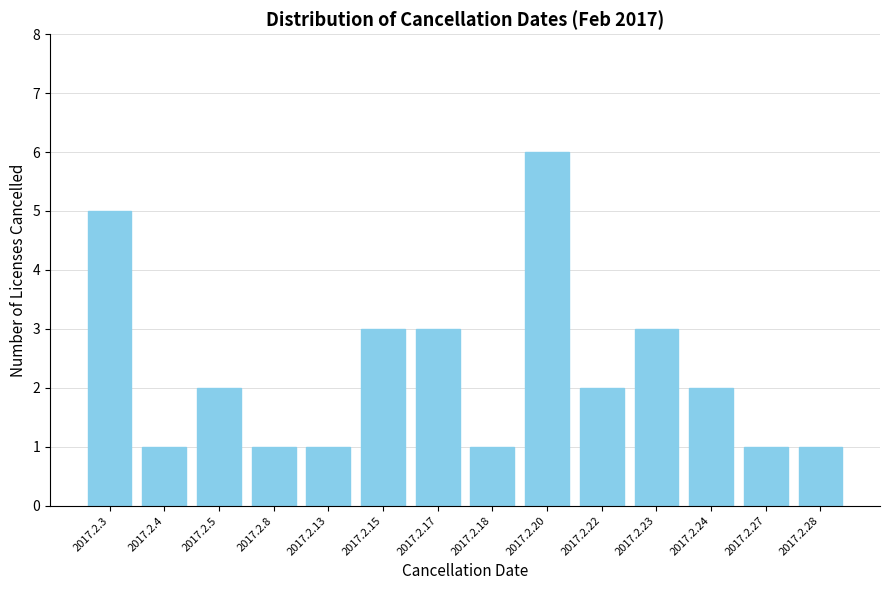

Reading left to right, what are all the values shown in this chart?

2017.2.3=5	2017.2.4=1	2017.2.5=2	2017.2.8=1	2017.2.13=1	2017.2.15=3	2017.2.17=3	2017.2.18=1	2017.2.20=6	2017.2.22=2	2017.2.23=3	2017.2.24=2	2017.2.27=1	2017.2.28=1